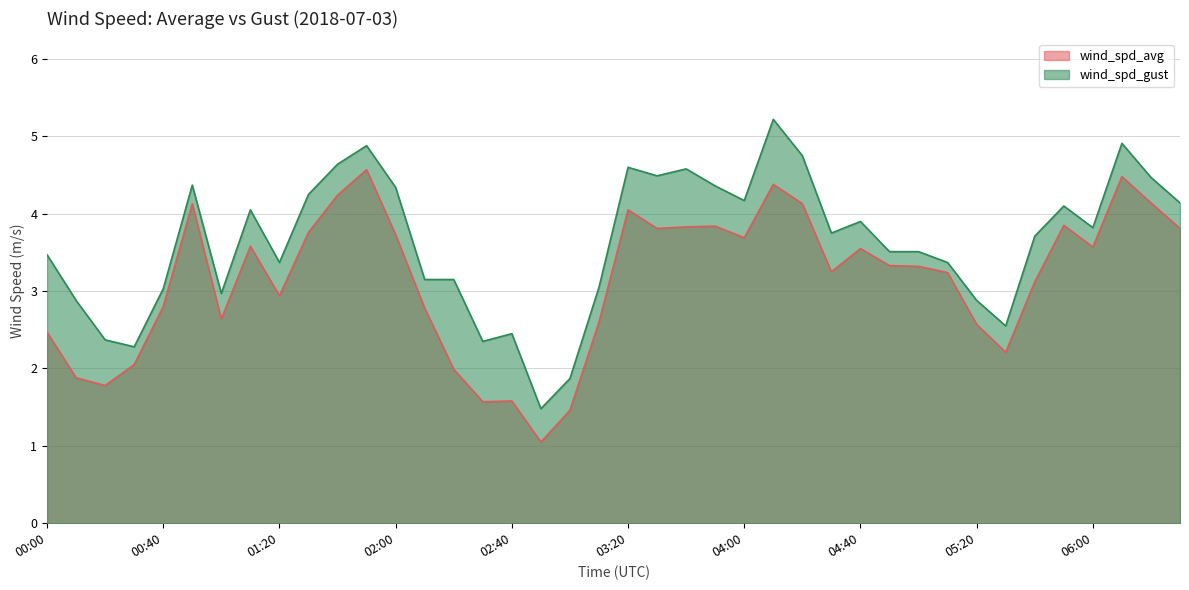

At which category does the chart reach its minimum across all series?

02:50